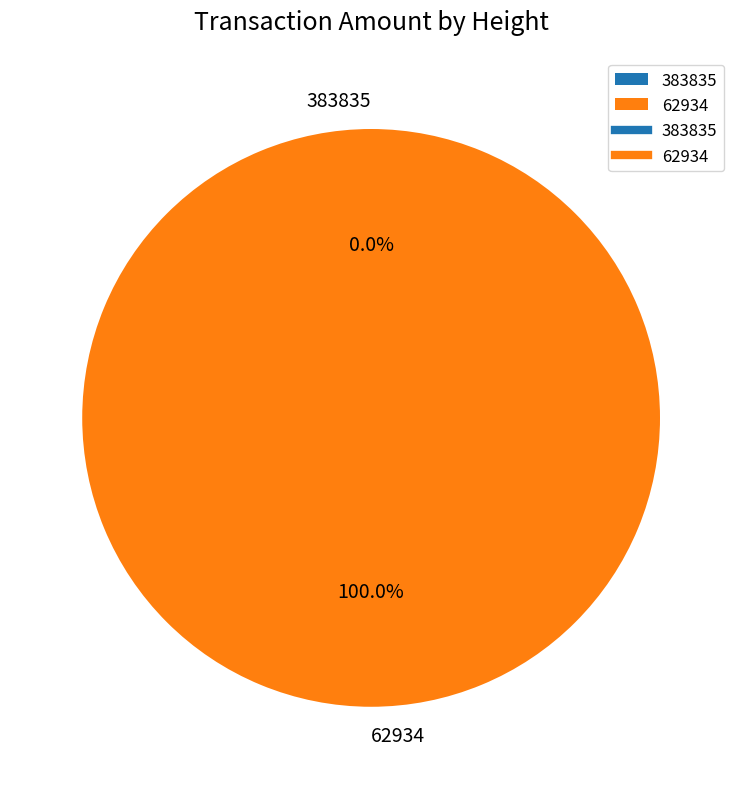

Count the number of slices in the pie.

2